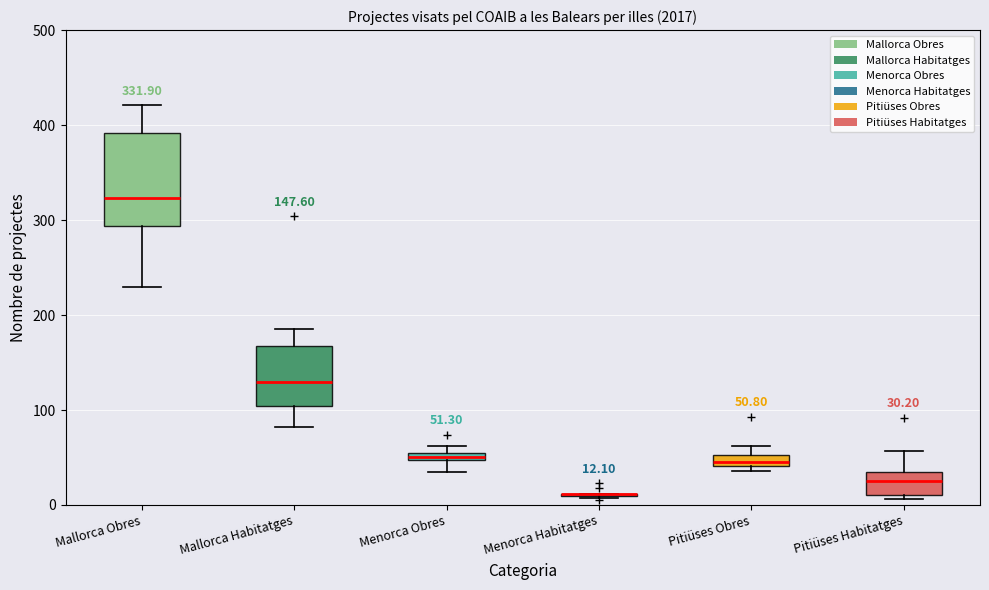

Which box is the tallest, from its lower edge to its upper edge?

Mallorca Obres